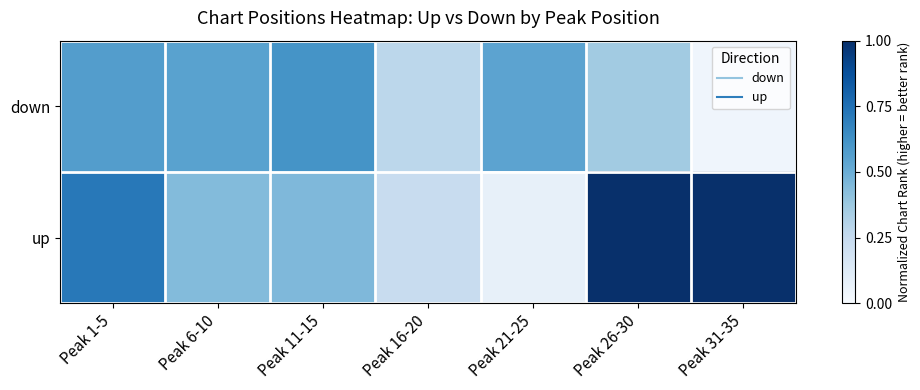

Which series has the largest total across all categories?

up